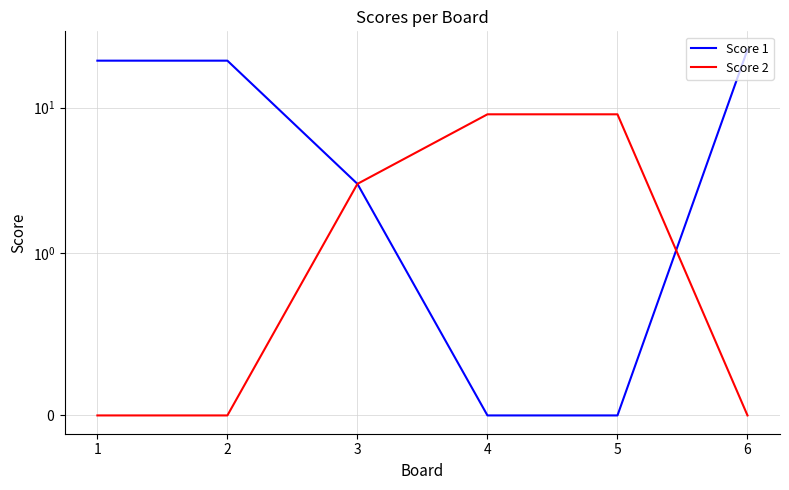

Where do Score 2 and Score 1 first cross each other?

5 and 6